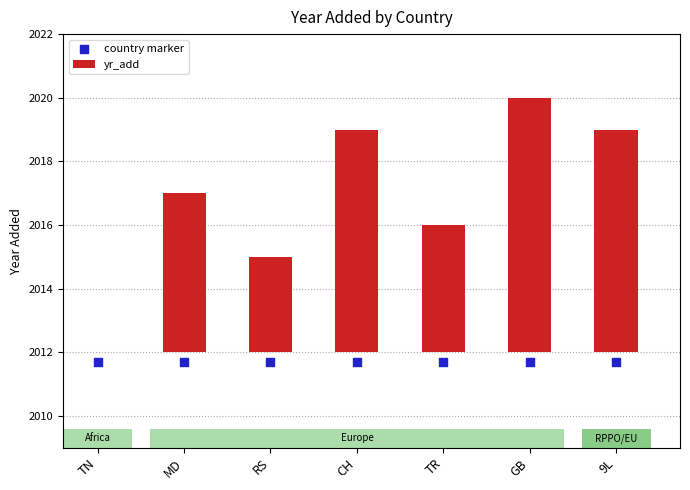

At which category is the sum across all series the highest?

GB